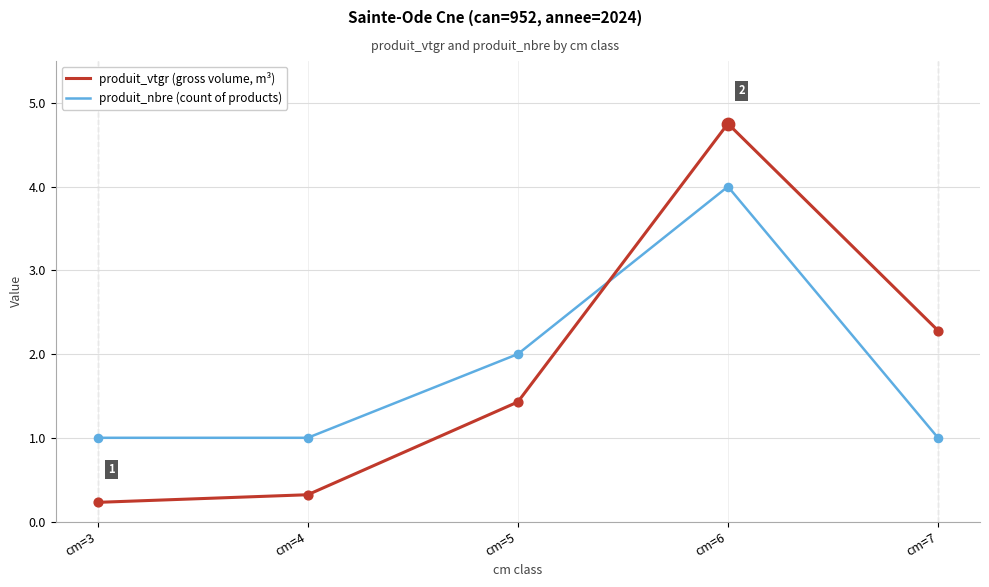

What are all the series names shown in the legend?

produit_vtgr (gross volume, m³), produit_nbre (count of products)